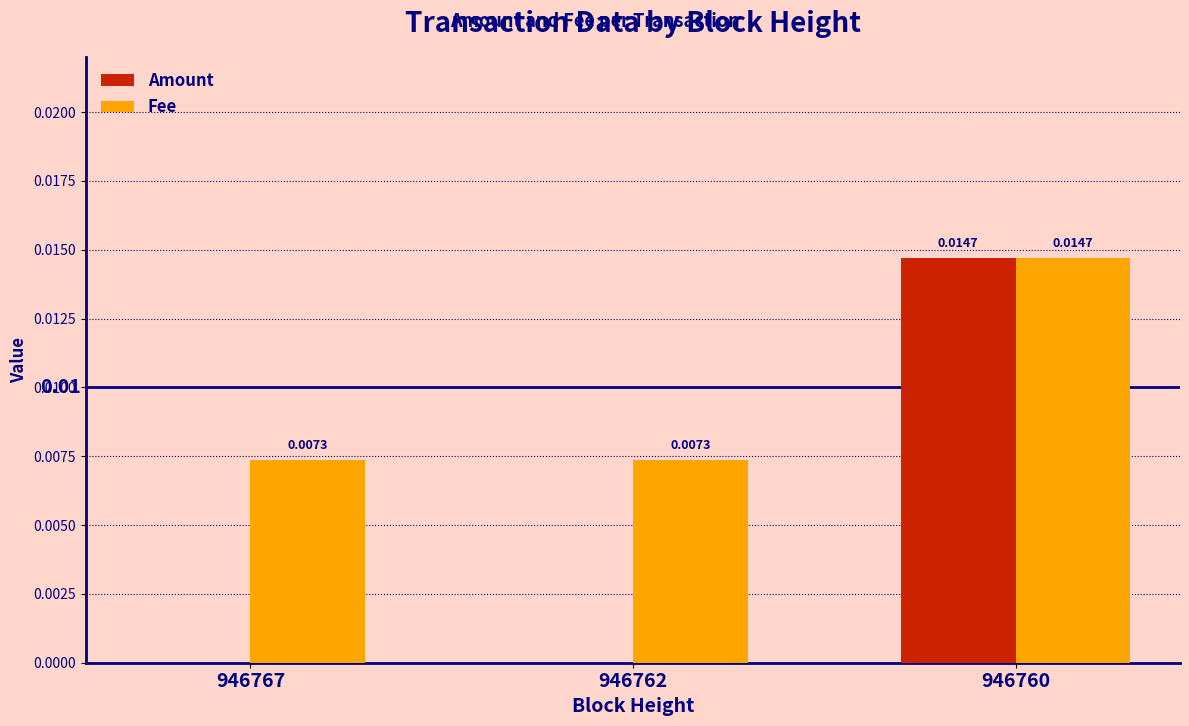

Is the value of Fee at 946760 greater than the value of Amount at 946762?

Yes